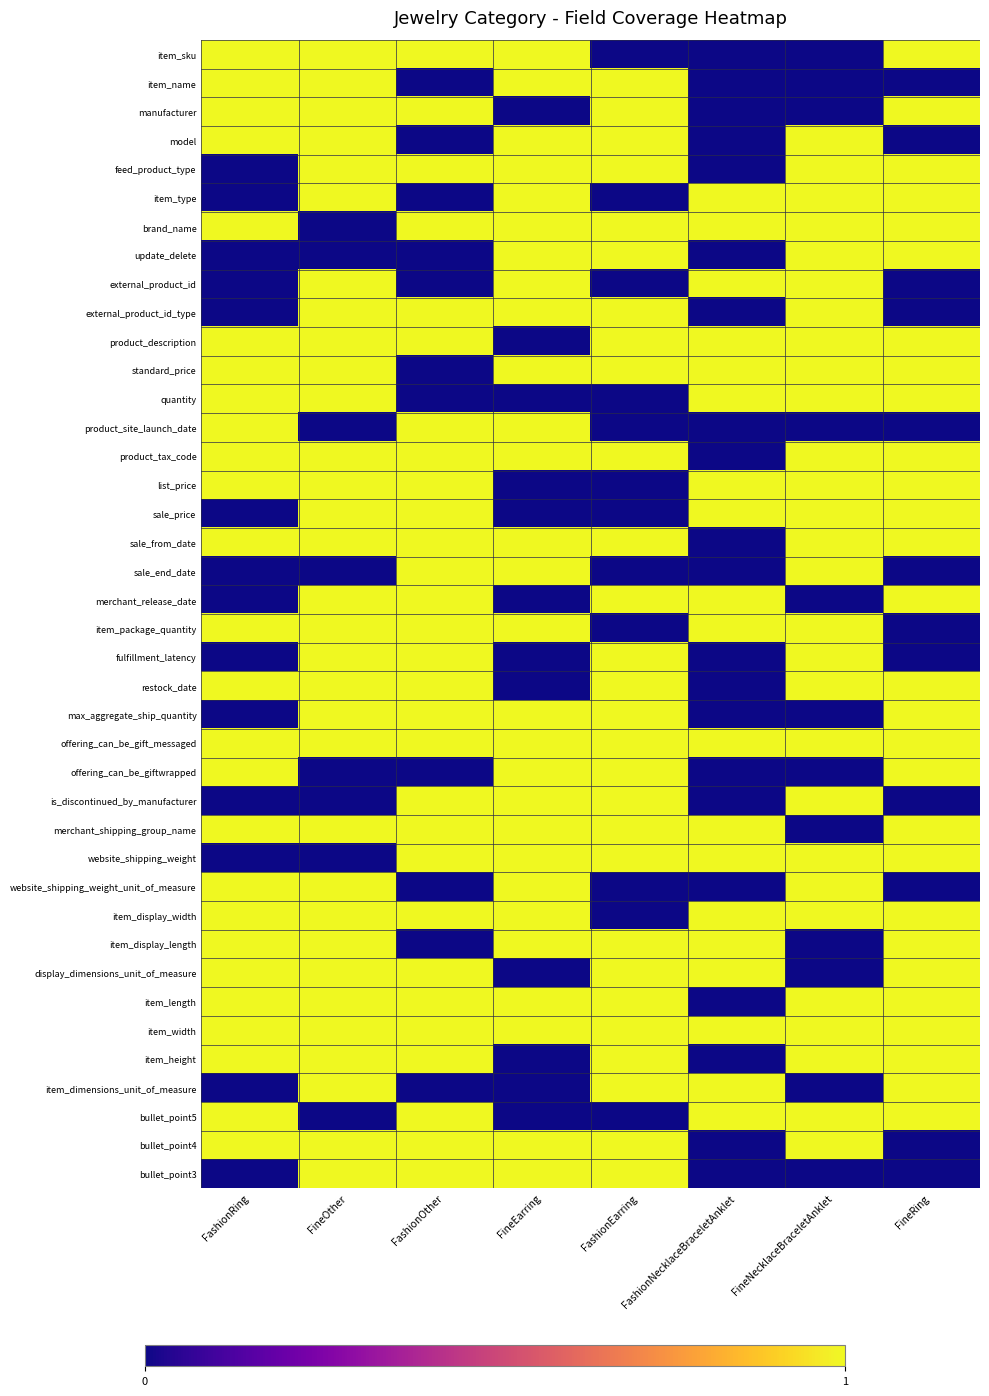

At how many categories does at least one series exceed 0?

8